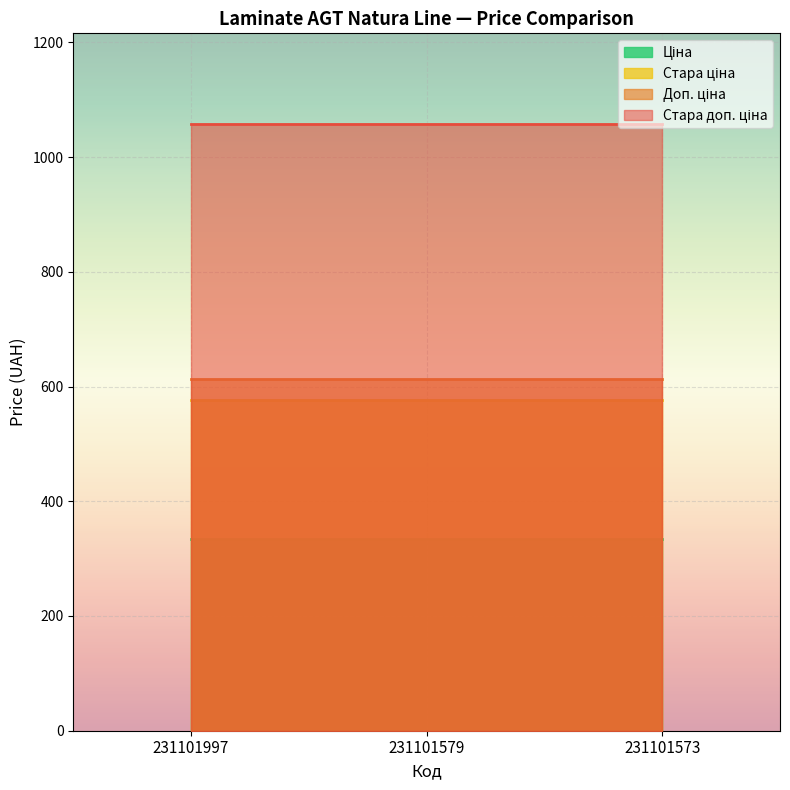

Reading left to right, transcribe all the data shown in this chart.

Ціна: 334.4	334.4	334.4
Стара ціна: 576.6	576.6	576.6
Доп. ціна: 613.0	613.0	613.0
Стара доп. ціна: 1057.2	1057.2	1057.2